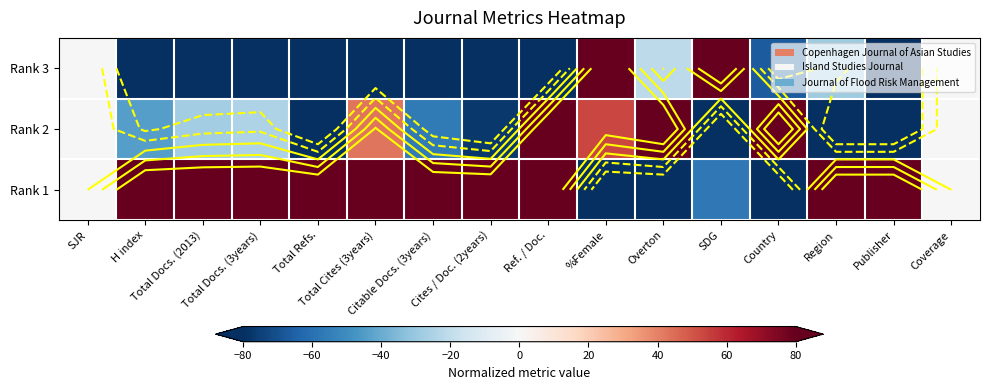

What is the spread (max minus min) of values at Region?

160.0